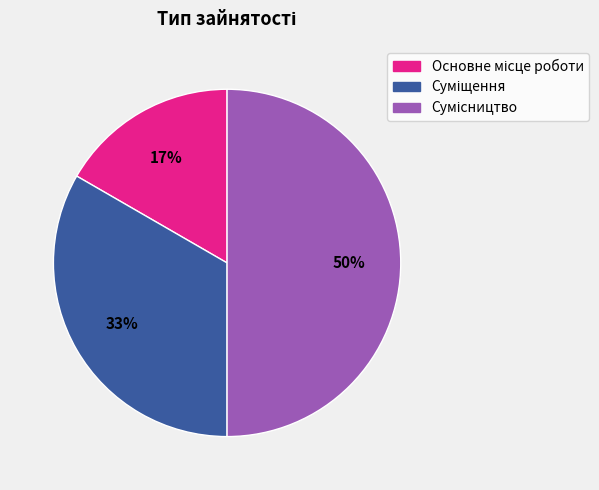

Count the number of slices in the pie.

3